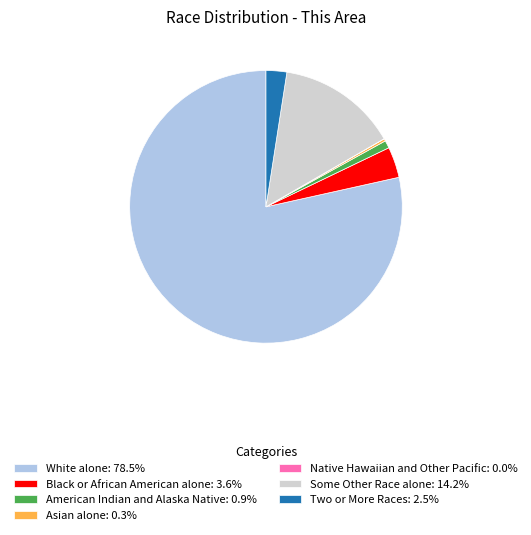

Combined, do Two or More Races and Some Other Race alone account for over 50%?

No